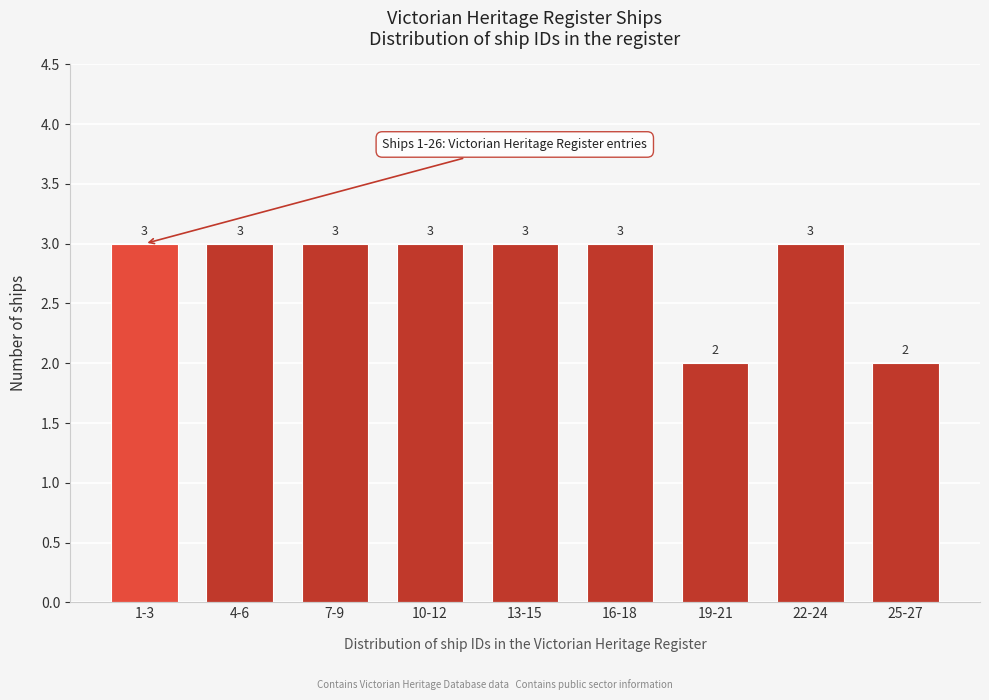

Reading left to right, extract all data points from this chart.

3	3	3	3	3	3	2	3	2